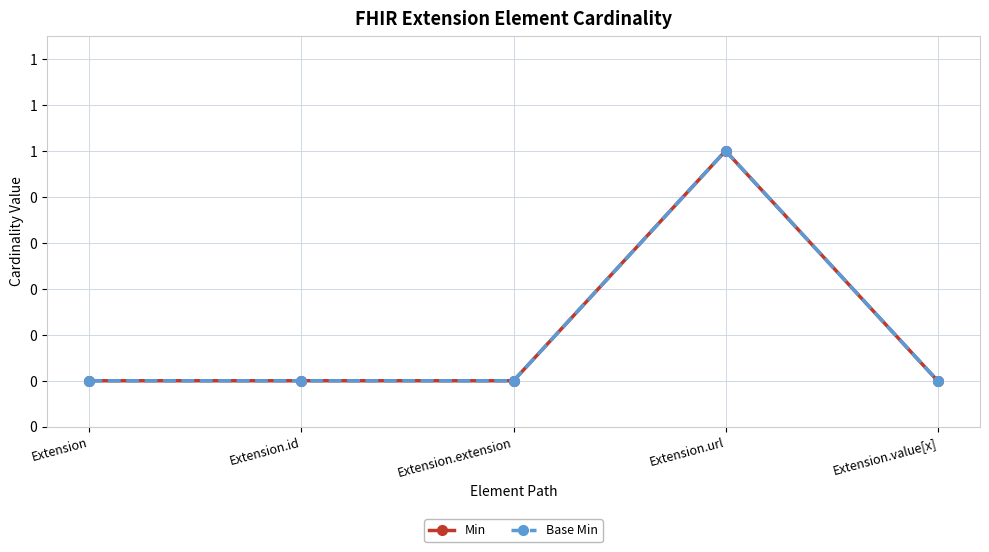

True or false: Min has more than 0 points higher than both neighbors.

True